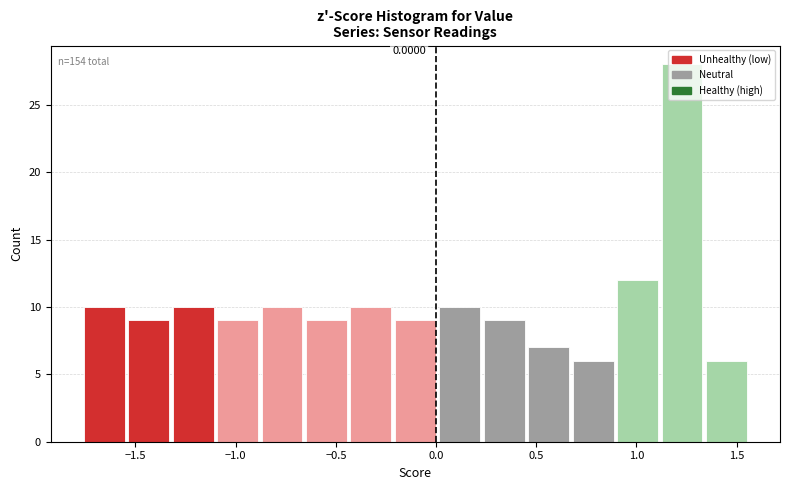

Over which range of the x-axis is the bar tallest?

1.10 to 1.35